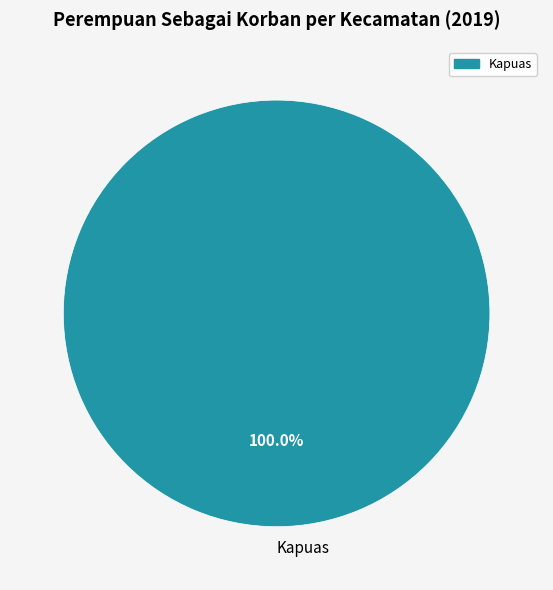

Rank the categories by value from lowest to highest.

Kapuas